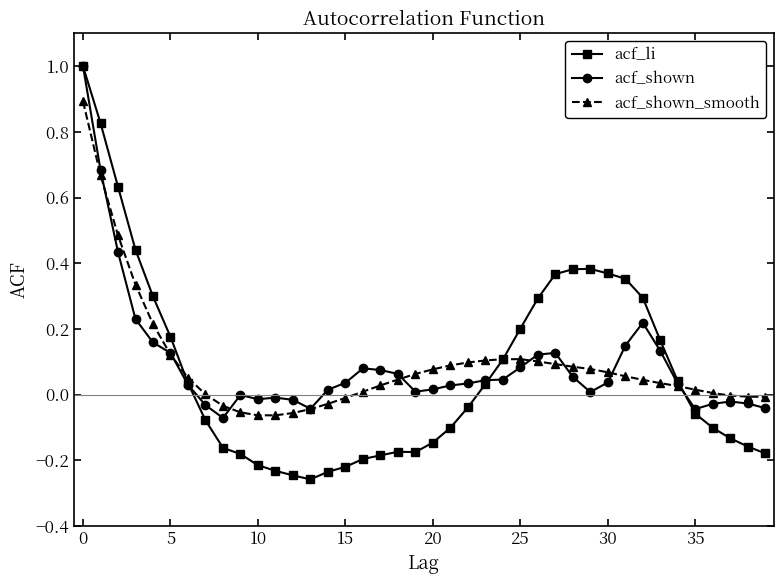

Which series has the largest range (max minus min)?

acf_li